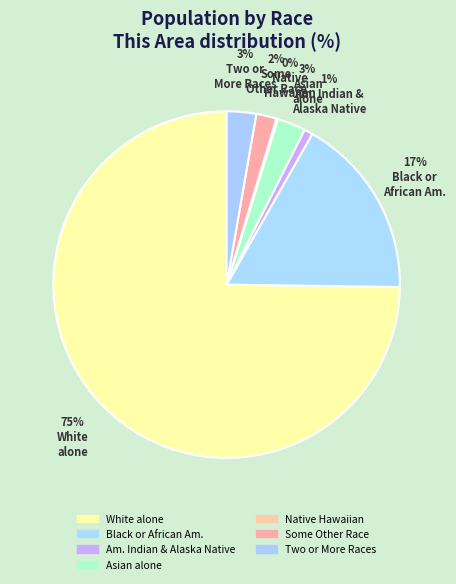

What percentage is the Two or More Races slice, to the nearest percent?

3%